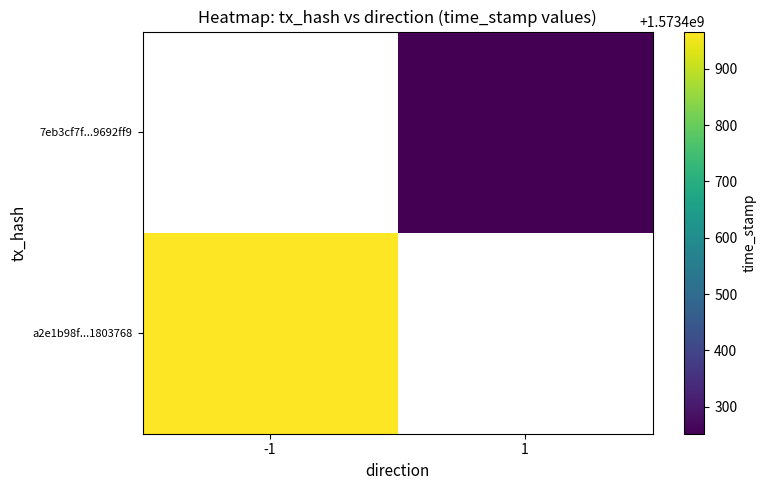

Rank the series by their average value, from highest to lowest.

a2e1b98f25acc0193c0ad62cafa9099c1803768, 7eb3cf7f6889325cb2c423ababa6a79e9692ff9